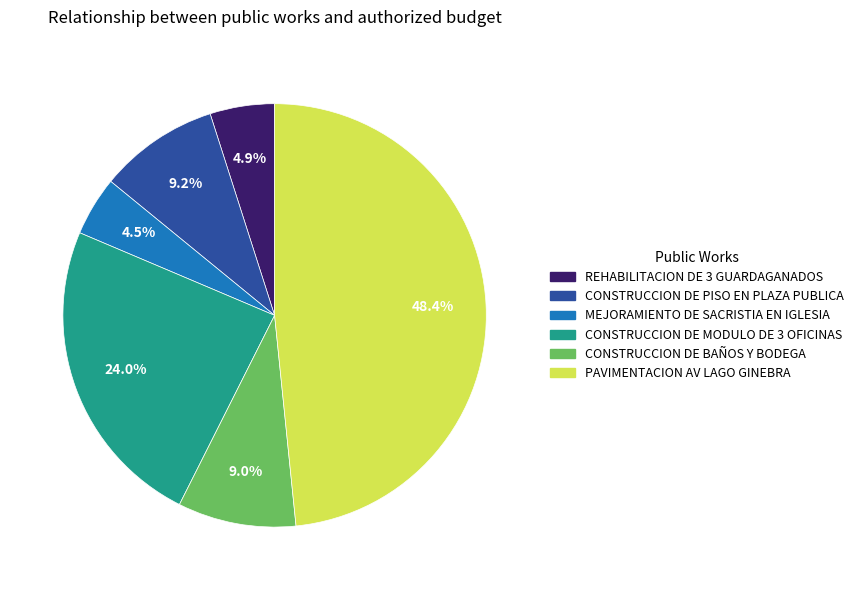

To the nearest percent, what is the difference between the CONSTRUCCION DE PISO EN PLAZA PUBLICA and PAVIMENTACION AV LAGO GINEBRA slice percentages?

39%